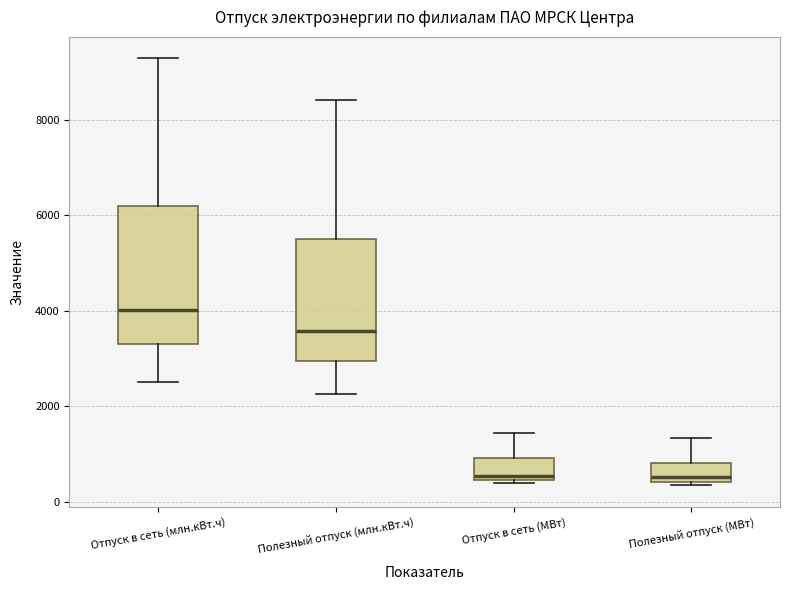

Which box is the tallest, from its lower edge to its upper edge?

Отпуск в сеть (млн.кВт.ч)